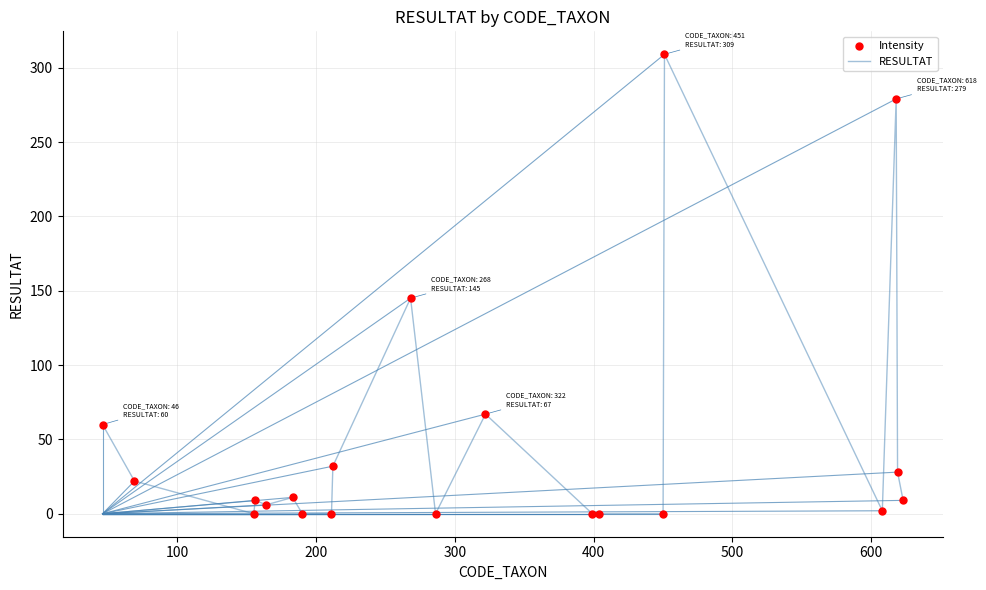

What is the greatest value displayed?

309